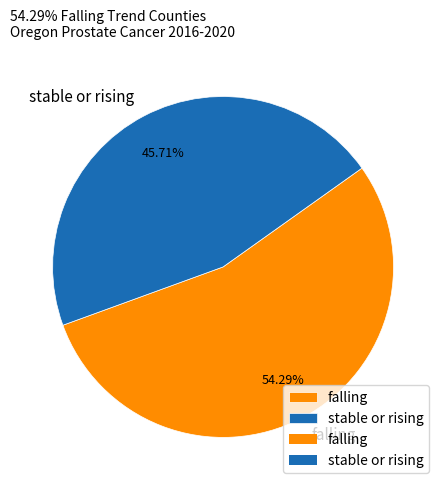

To the nearest percent, what is the difference between the largest and smallest slice percentages?

9%